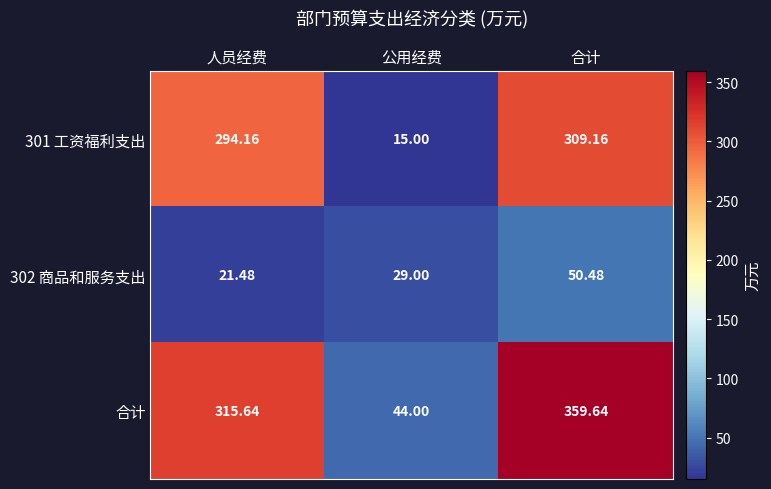

Which series has the widest spread of values?

合计